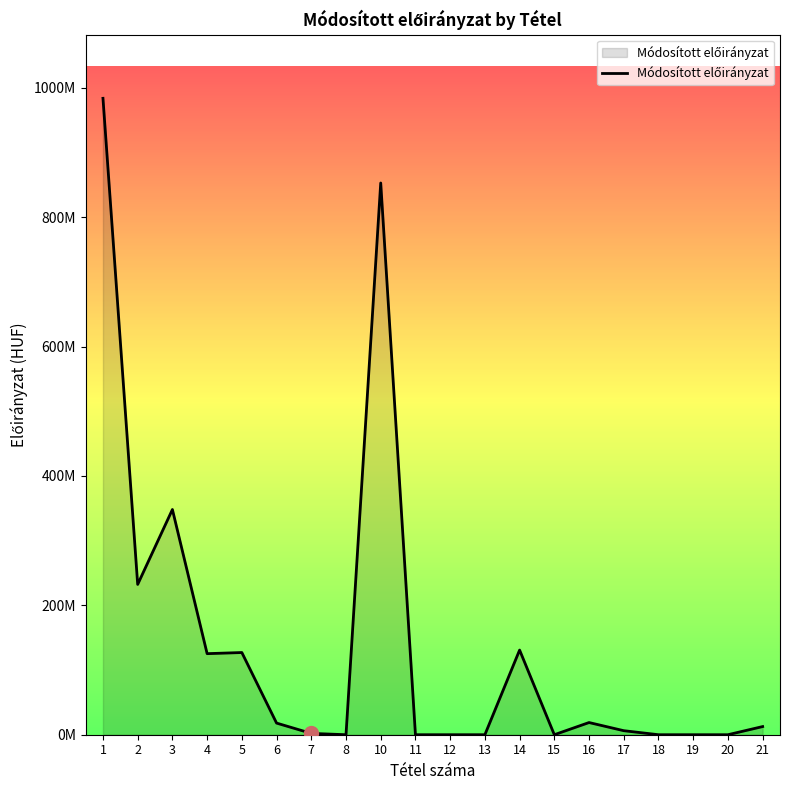

The value at 1 is 625686000. True or false?

False